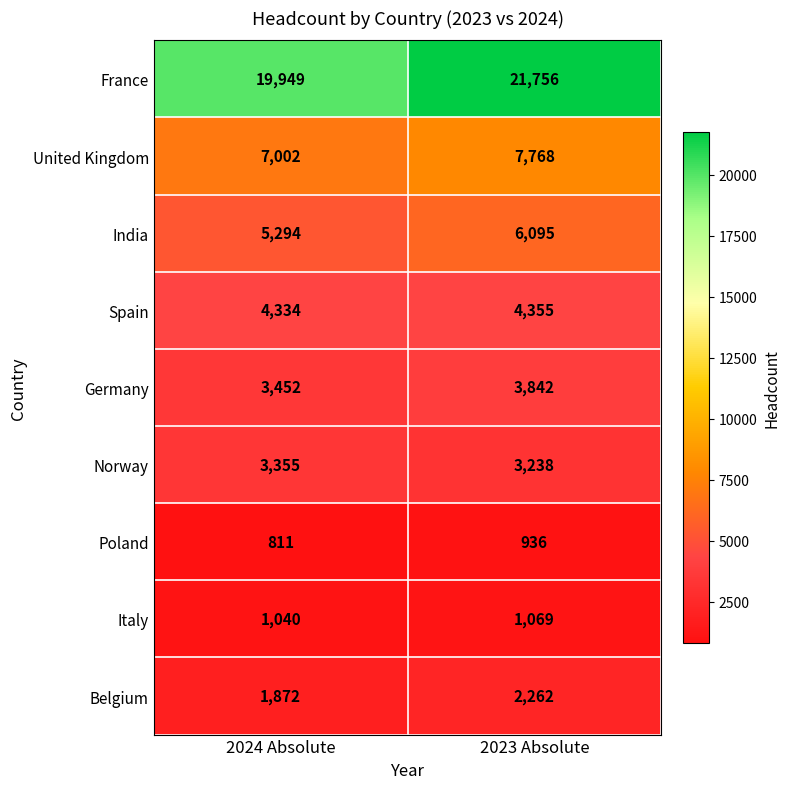

Reading left to right, list all the values displayed in this chart.

France: 19949	21756
United Kingdom: 7002	7768
India: 5294	6095
Spain: 4334	4355
Germany: 3452	3842
Norway: 3355	3238
Poland: 811	936
Italy: 1040	1069
Belgium: 1872	2262